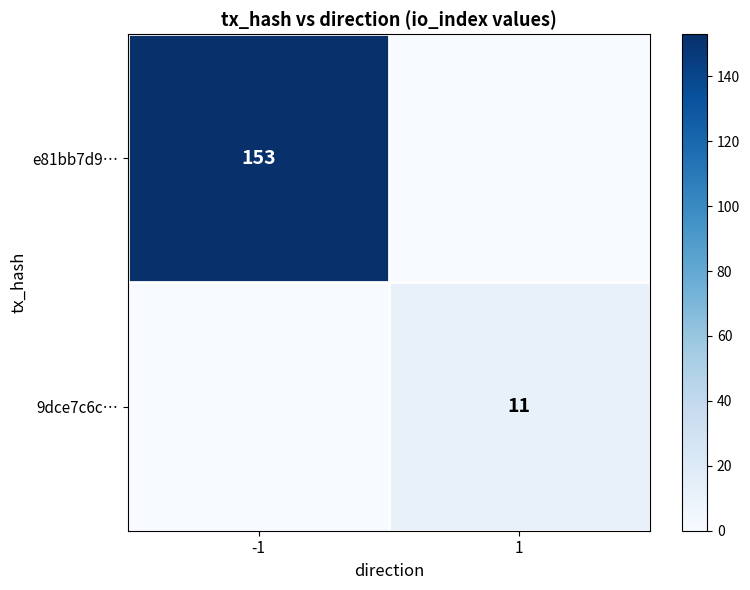

What is the maximum value shown in the chart?

153